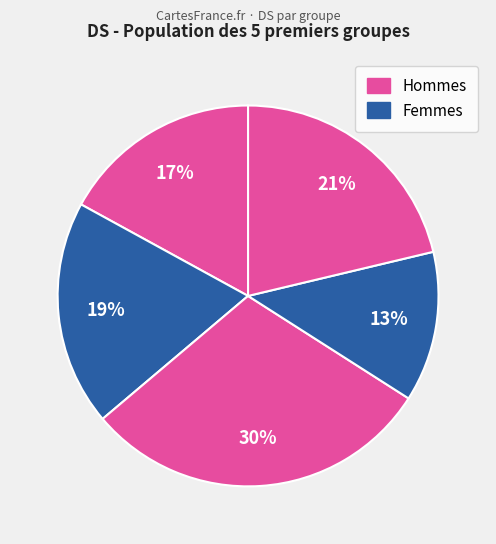

How many slices are in this pie chart?

5